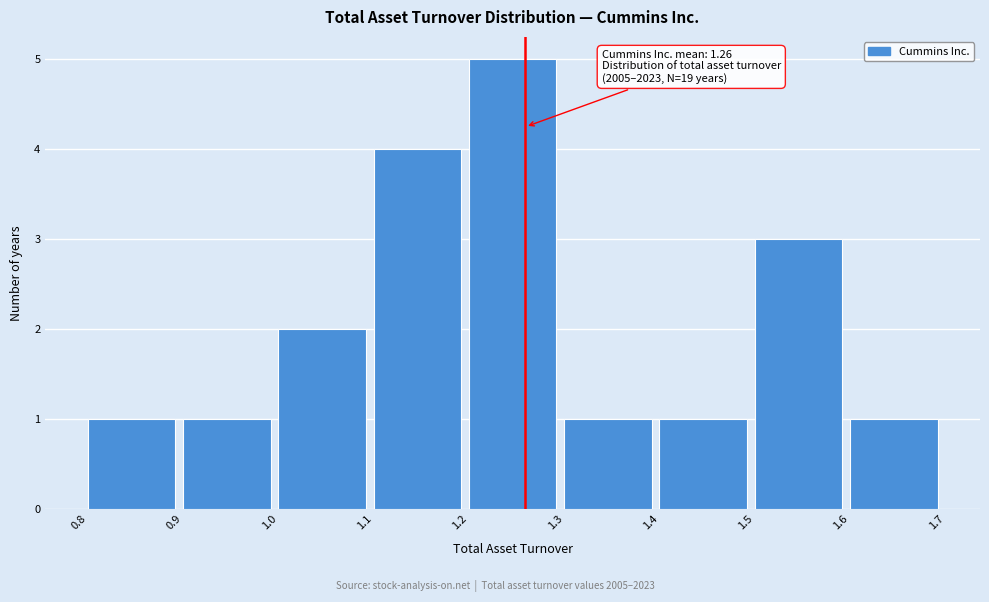

Which range on the x-axis has the tallest bar?

1.2 to 1.3